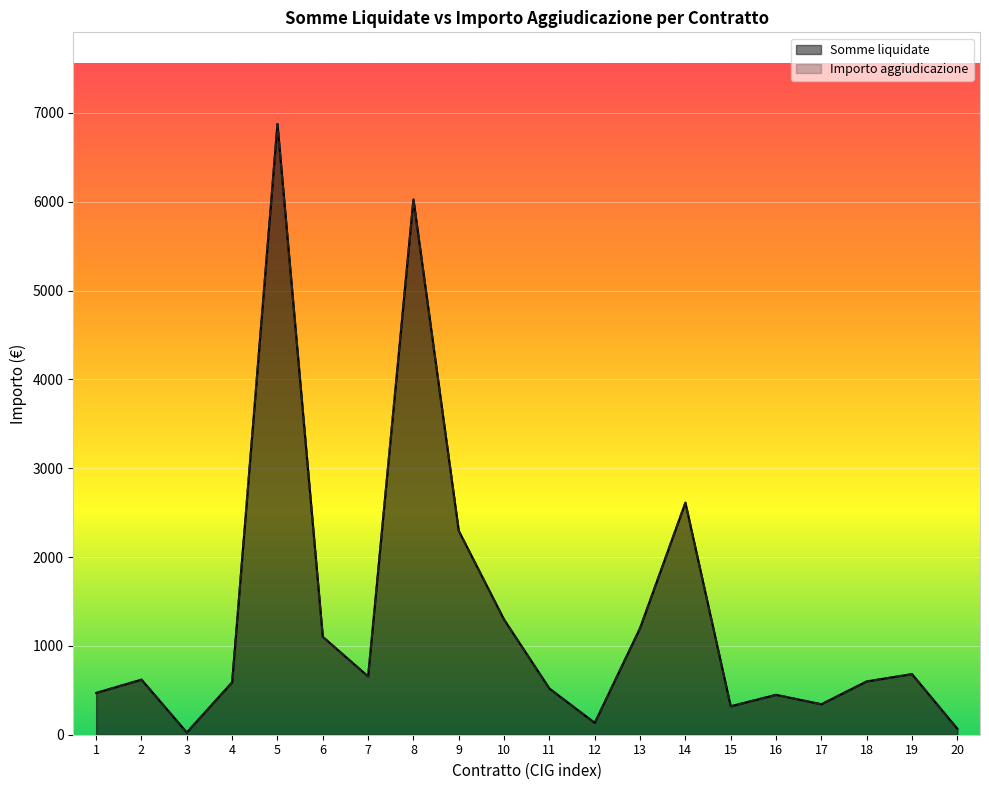

At how many categories does at least one series exceed 2320?

3